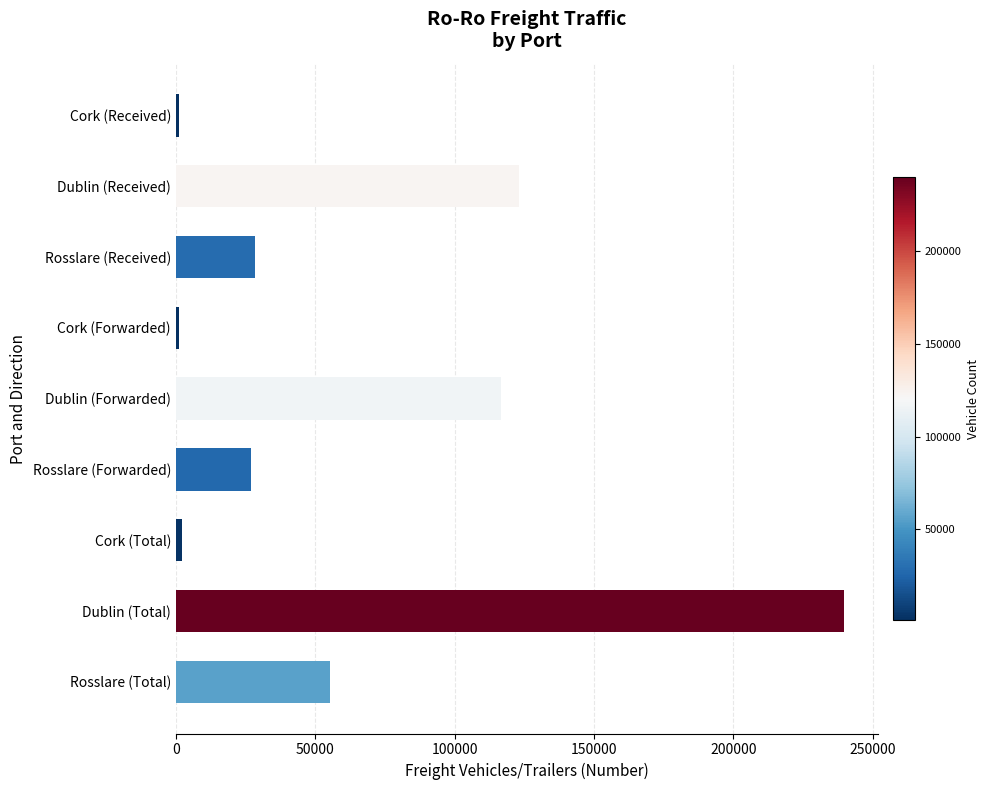

What is the difference between the values at Dublin (Forwarded) and Rosslare (Total)?

61414